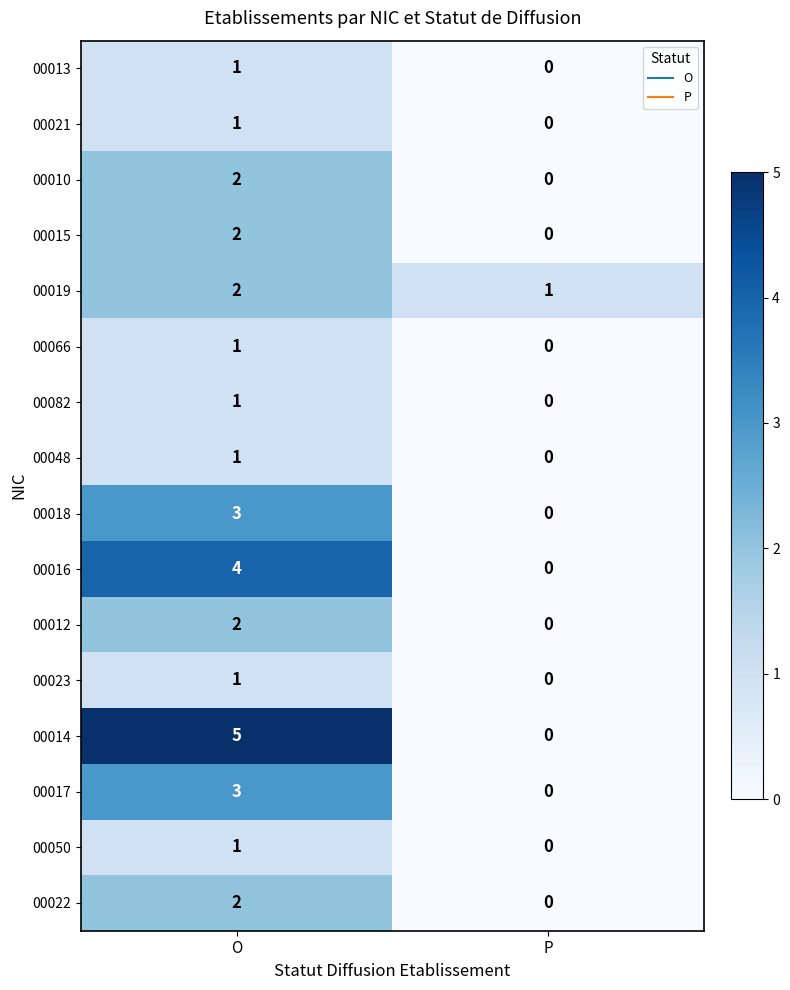

How many series are shown in this chart?

16